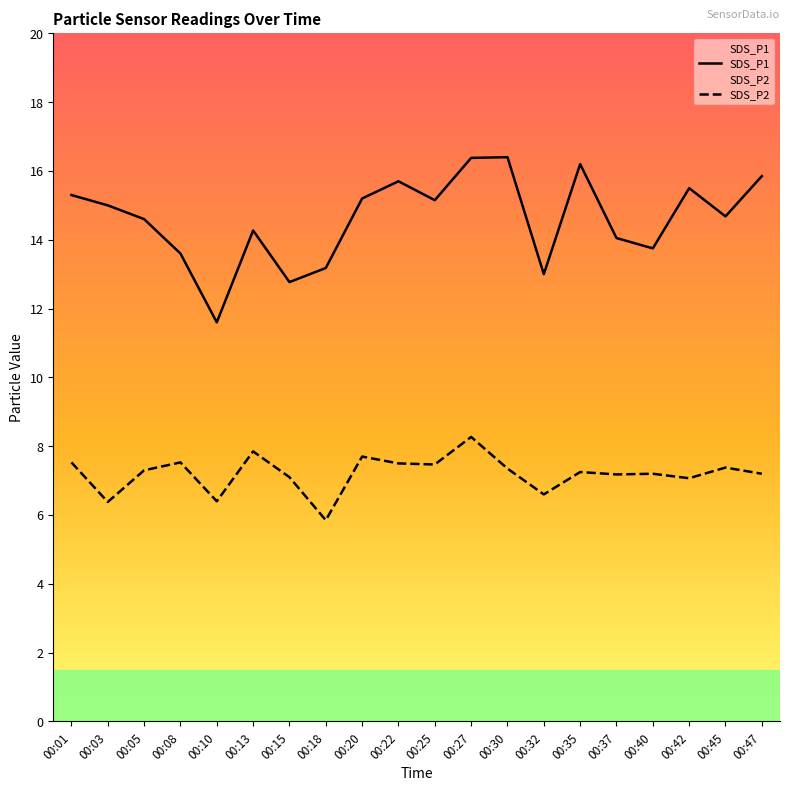

Where does the SDS_P2 series first go above 7?

00:01